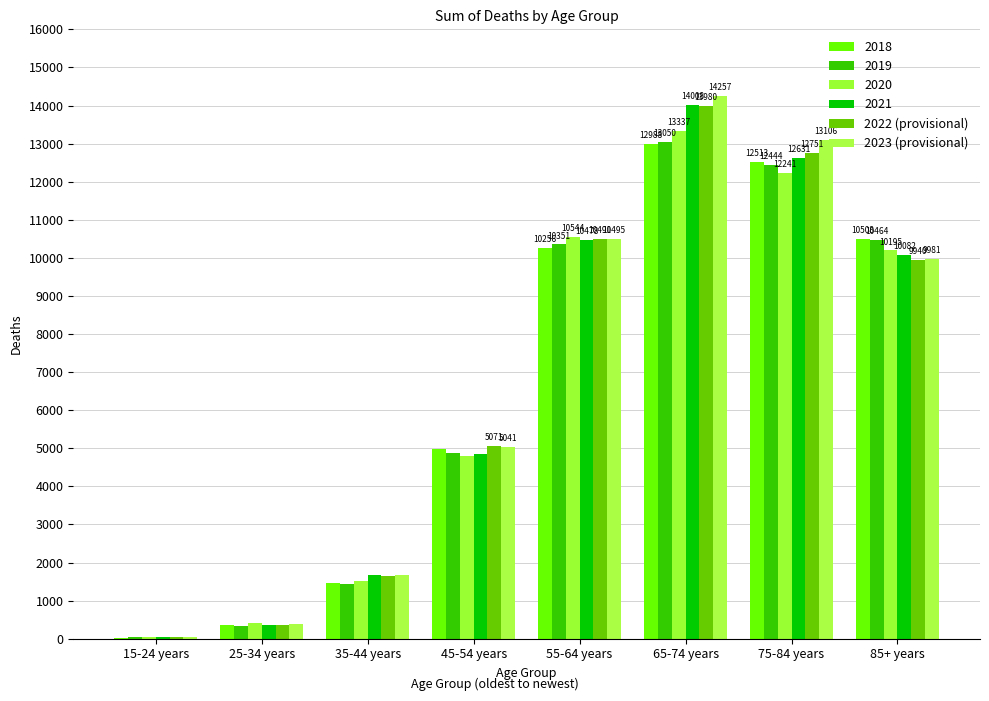

Count the number of data series in this chart.

6